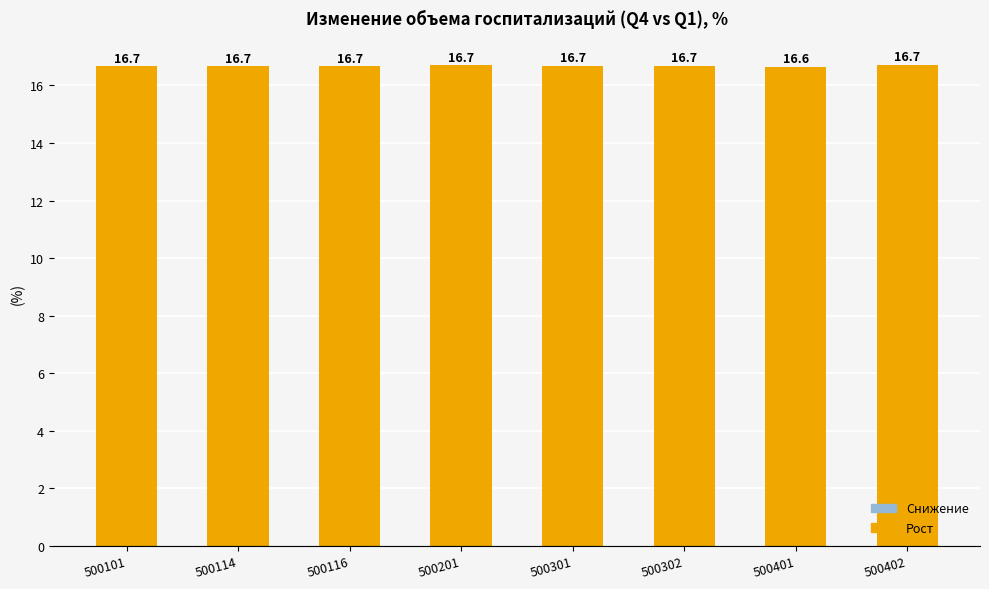

Between 500114 and 500301, which is larger?

500301